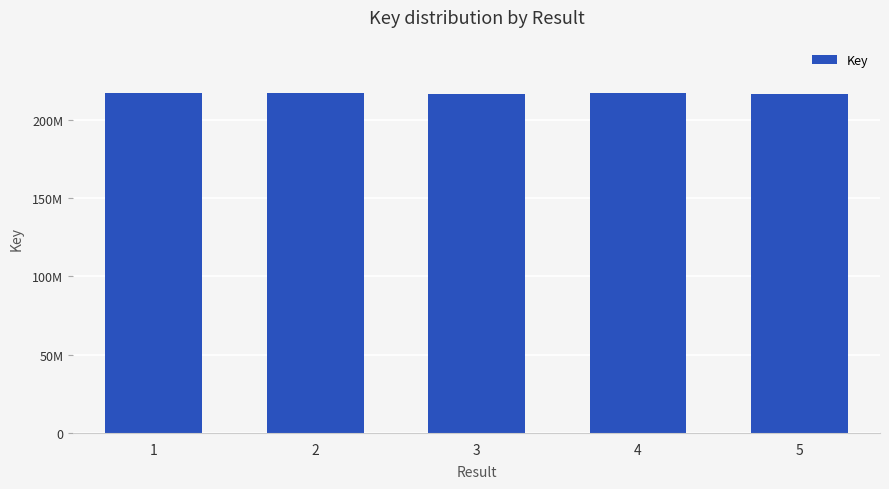

Reading left to right, transcribe all the data shown in this chart.

1=216876120	2=216872403	3=216776355	4=216913329	5=216820495